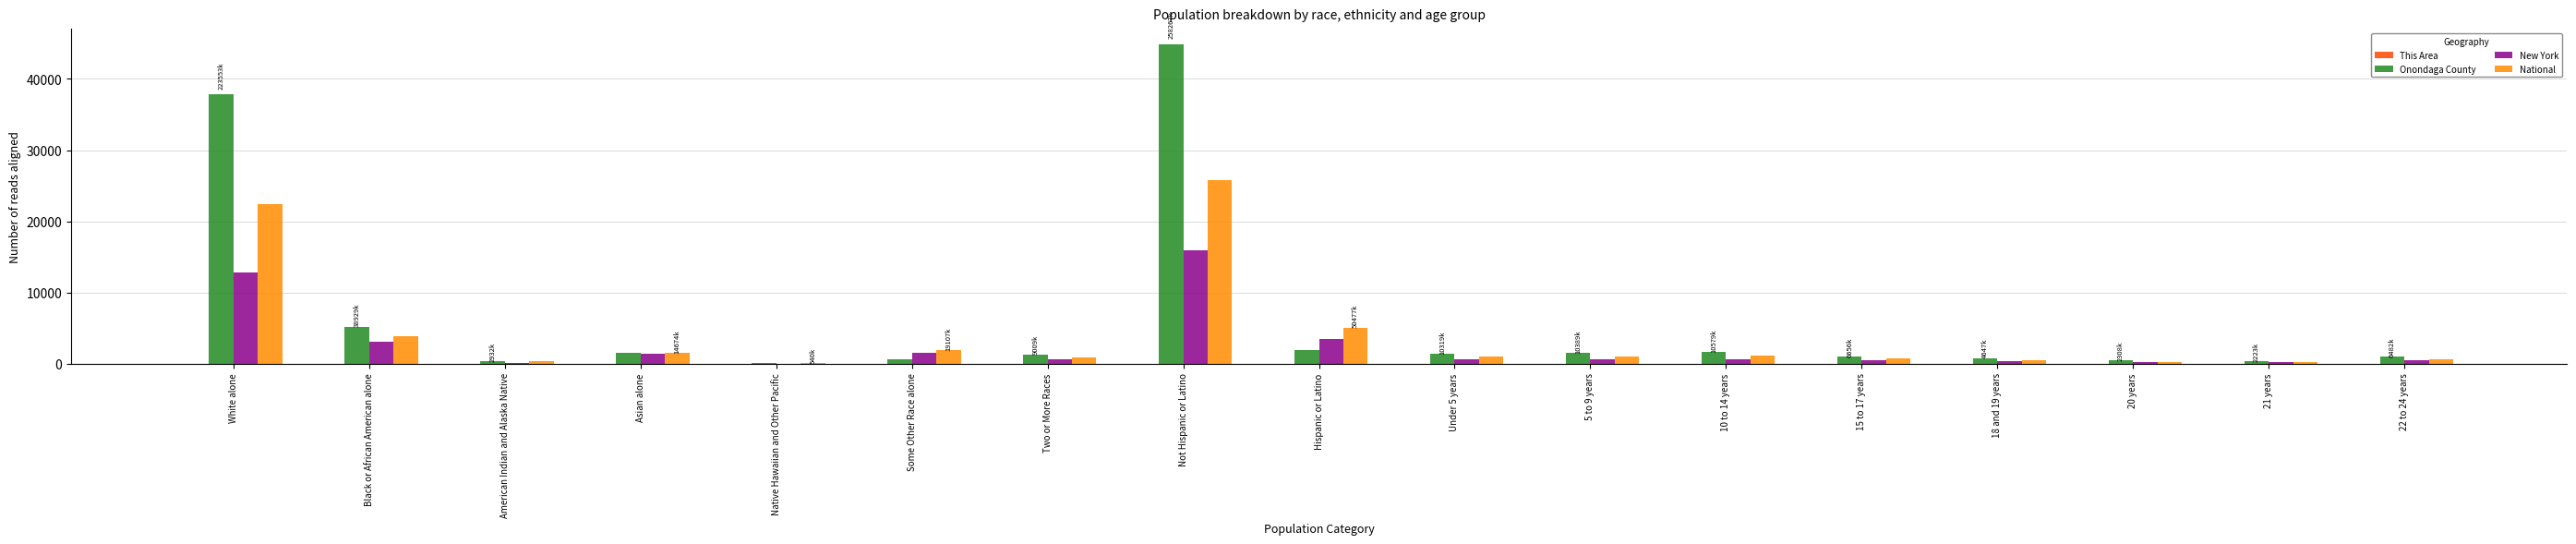

At which category is the sum across all series the highest?

Not Hispanic or Latino